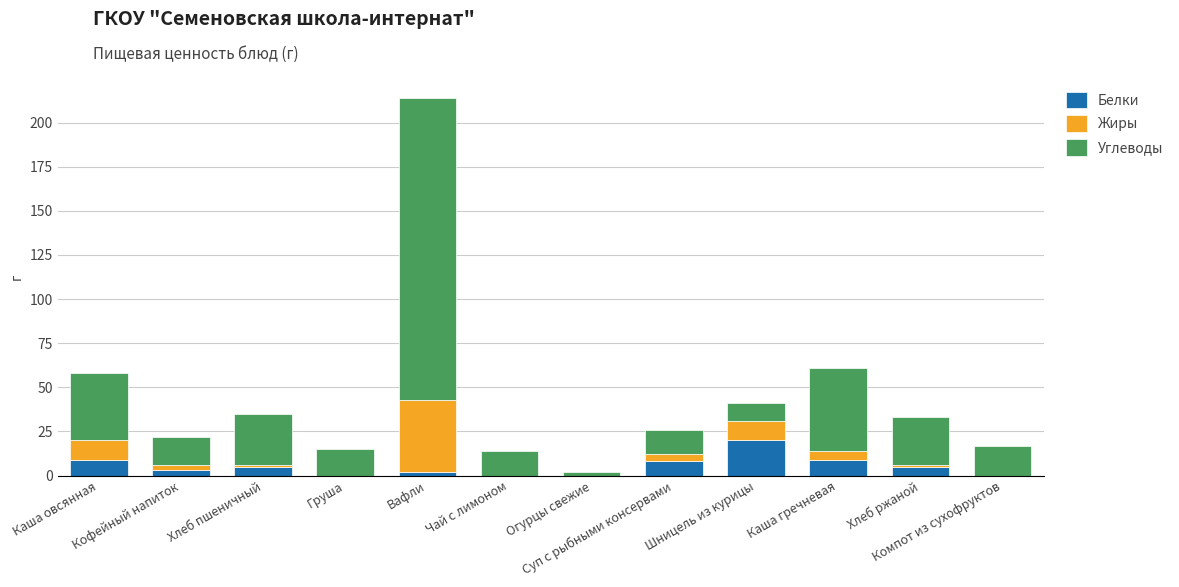

What is the label of the 6th bar from the left?

Чай с лимоном